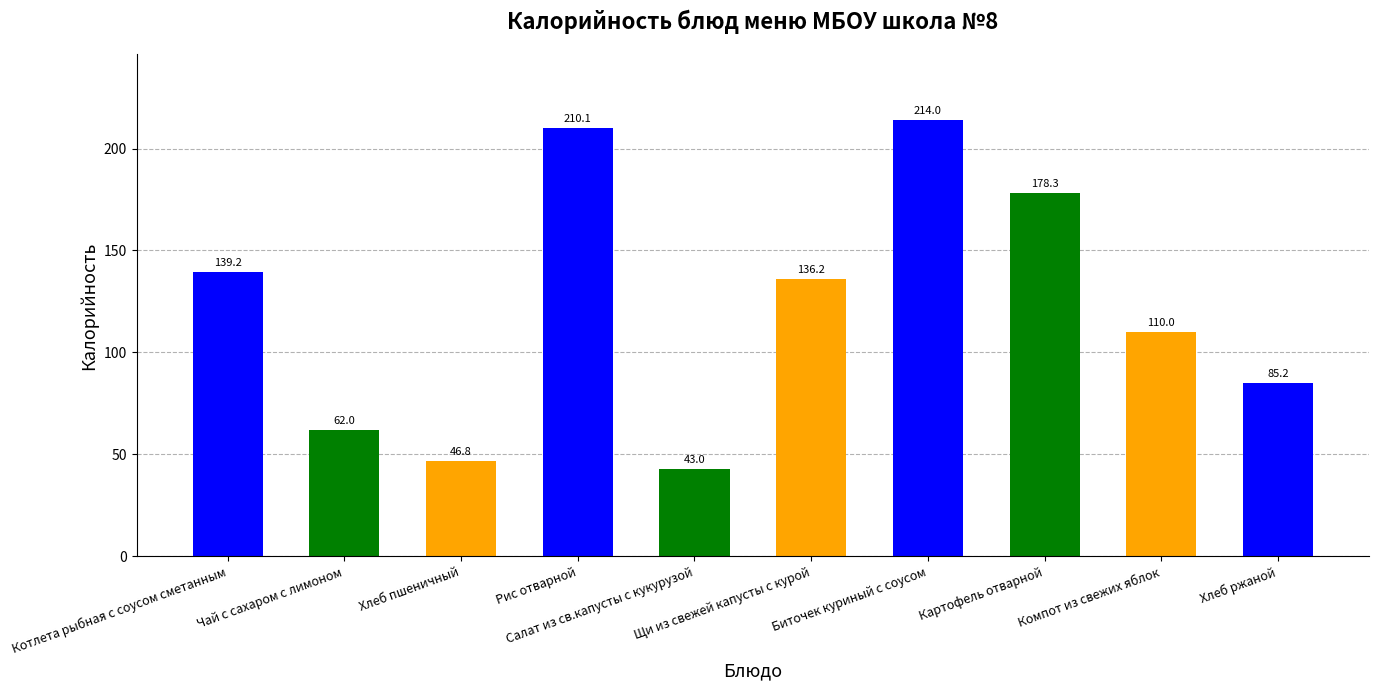

Reading right to left, what are all the values shown in this chart?

Хлеб ржаной=85.2	Компот из свежих яблок=110.0	Картофель отварной=178.3	Биточек куриный с соусом=214.0	Щи из свежей капусты с курой=136.2	Салат из св.капусты с кукурузой=43.0	Рис отварной=210.1	Хлеб пшеничный=46.8	Чай с сахаром с лимоном=62.0	Котлета рыбная с соусом сметанным=139.2